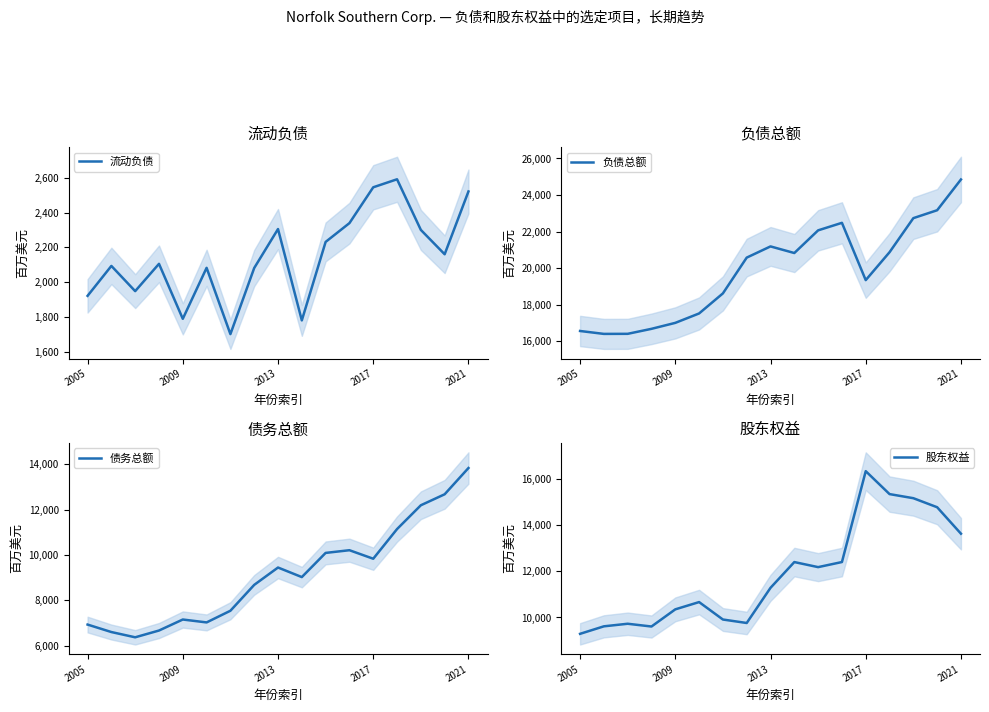

Which category has the highest value in the 负债总额 series?

2021